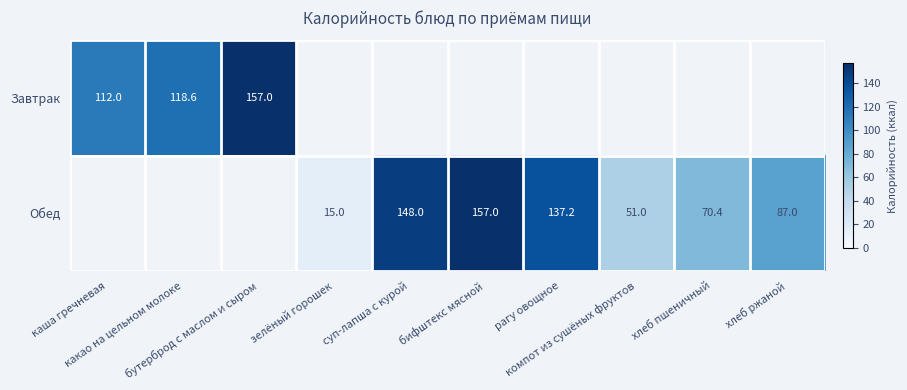

Is the value of Обед at рагу овощное greater than the value of Завтрак at хлеб ржаной?

Yes